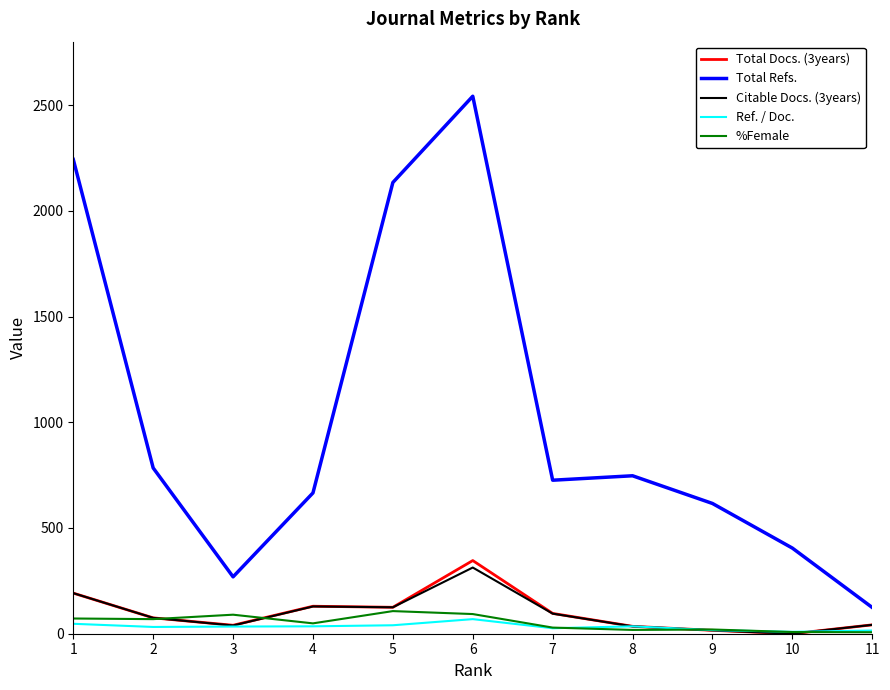

What is the lowest value of the Total Refs. series?

124